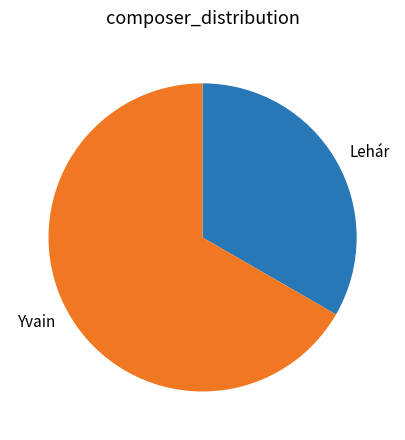

Rank the categories by value from highest to lowest.

Yvain, Lehár